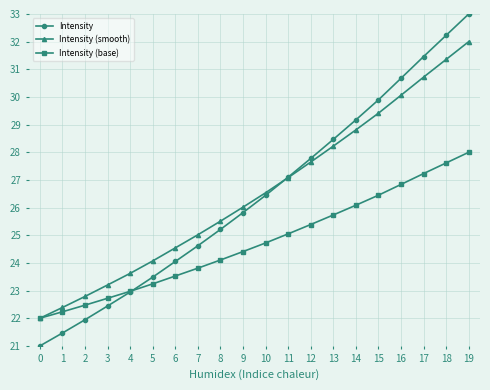

At which category is the sum across all series the highest?

19